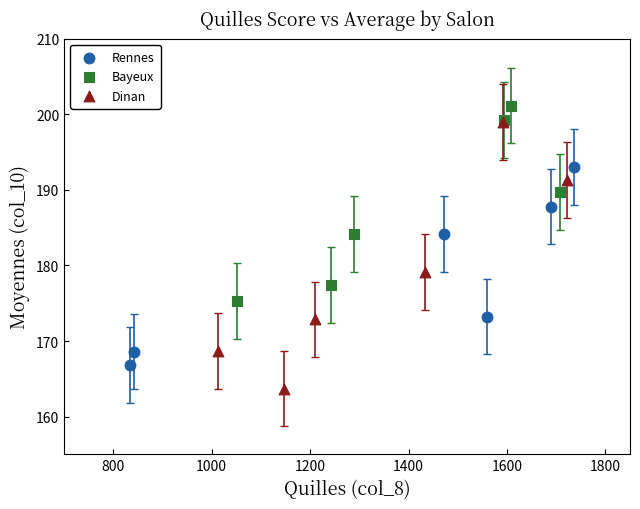

Which series has the largest Y range (max minus min)?

Dinan